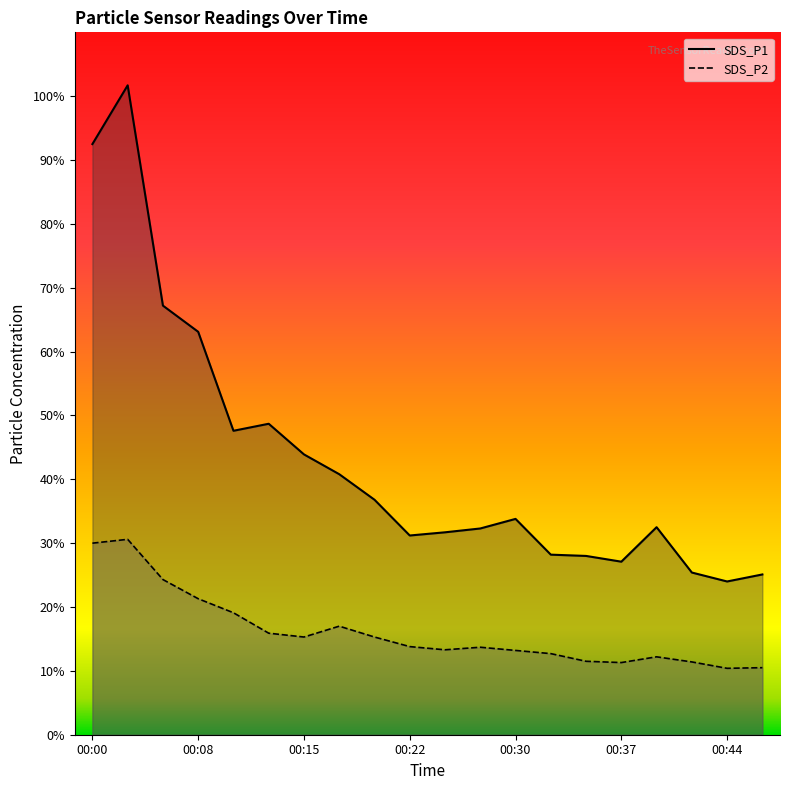

True or false: SDS_P1 and SDS_P2 intersect in this chart.

False